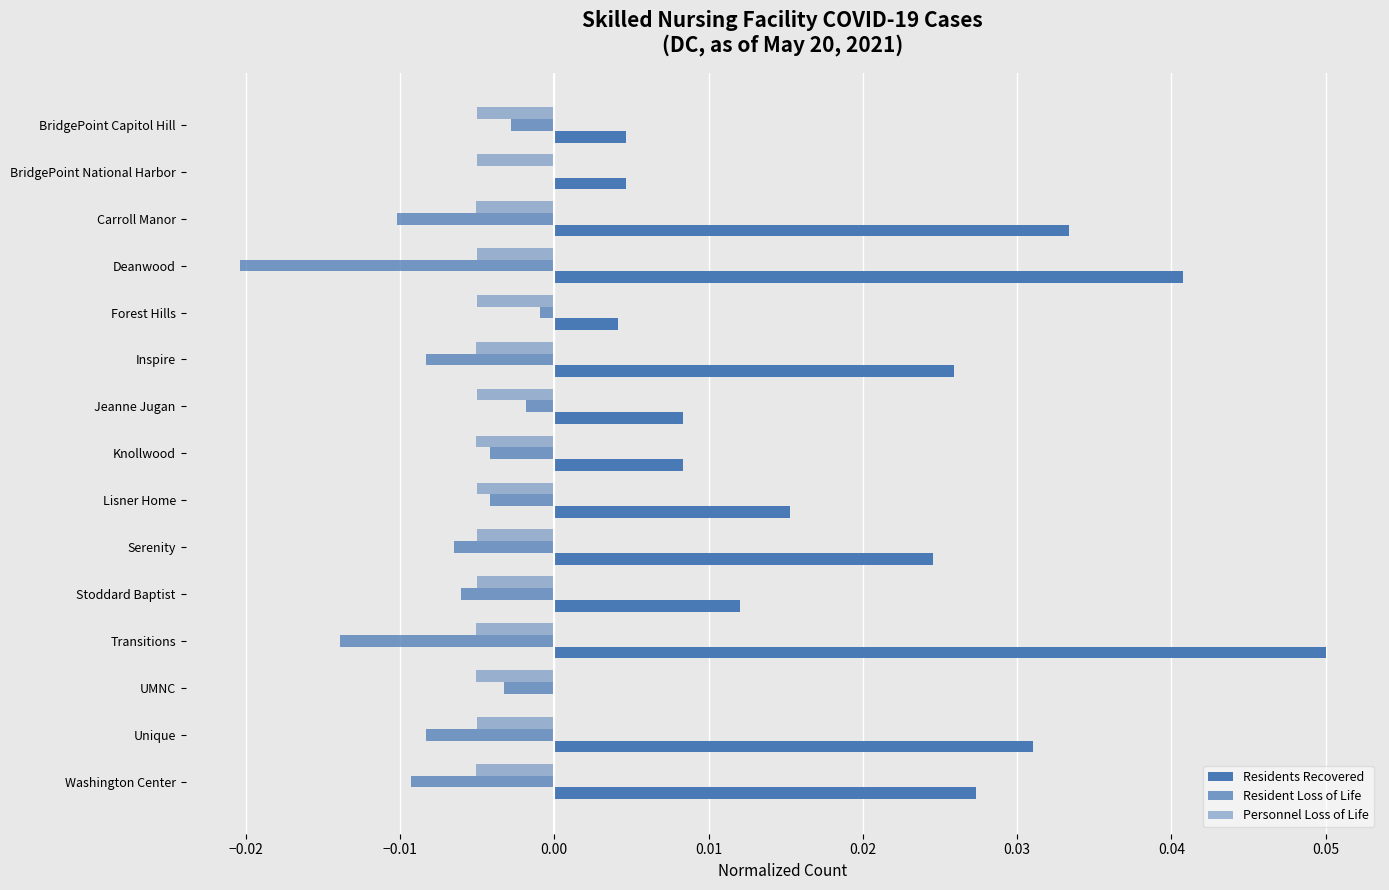

How many values in the Residents Recovered series exceed 0?

14